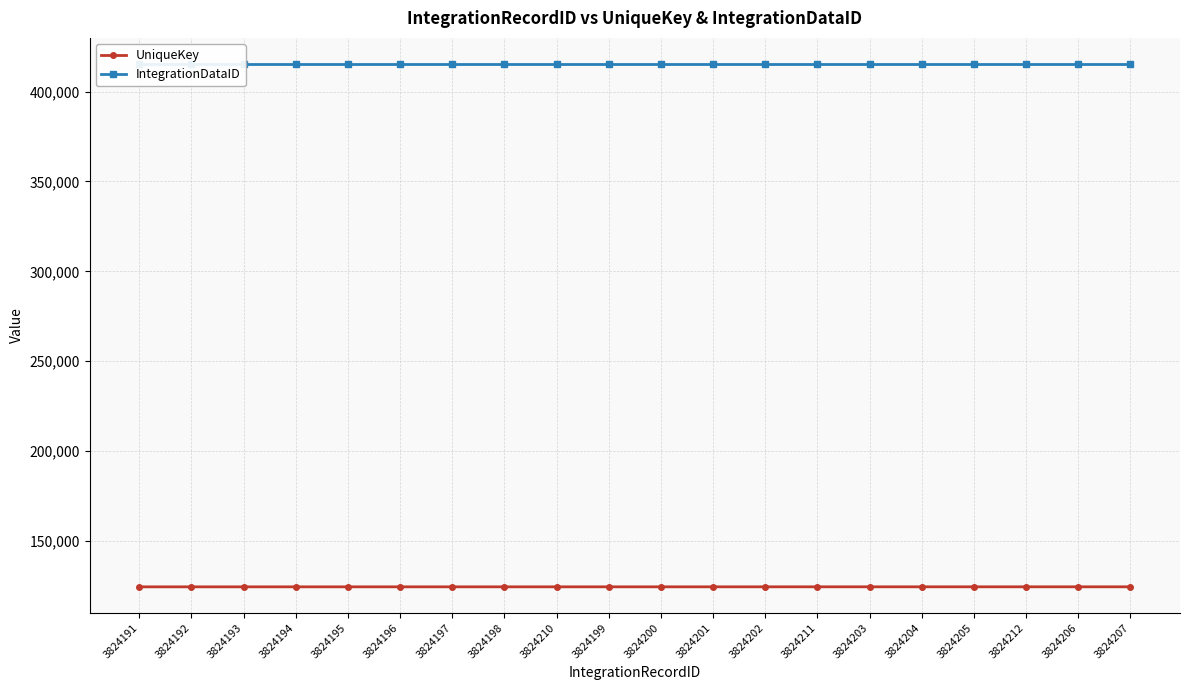

True or false: UniqueKey and IntegrationDataID intersect in this chart.

False